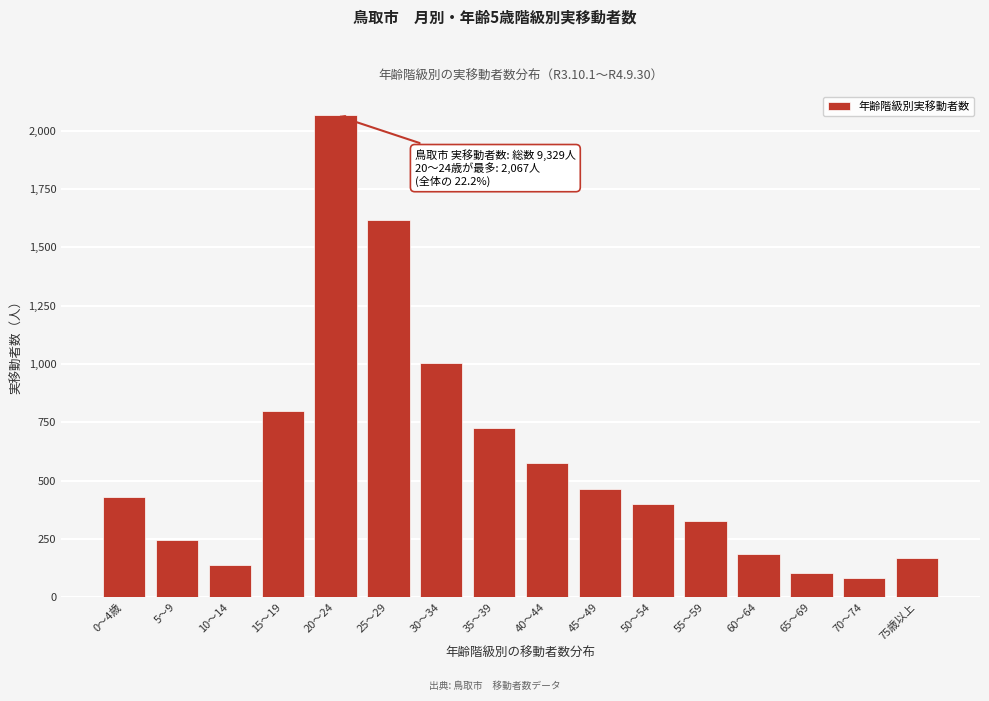

Reading right to left, list all the values displayed in this chart.

75歳以上=169	70～74=83	65～69=104	60～64=186	55～59=325	50～54=398	45～49=465	40～44=575	35～39=724	30～34=1006	25～29=1617	20～24=2067	15～19=797	10～14=140	5～9=245	0～4歳=428